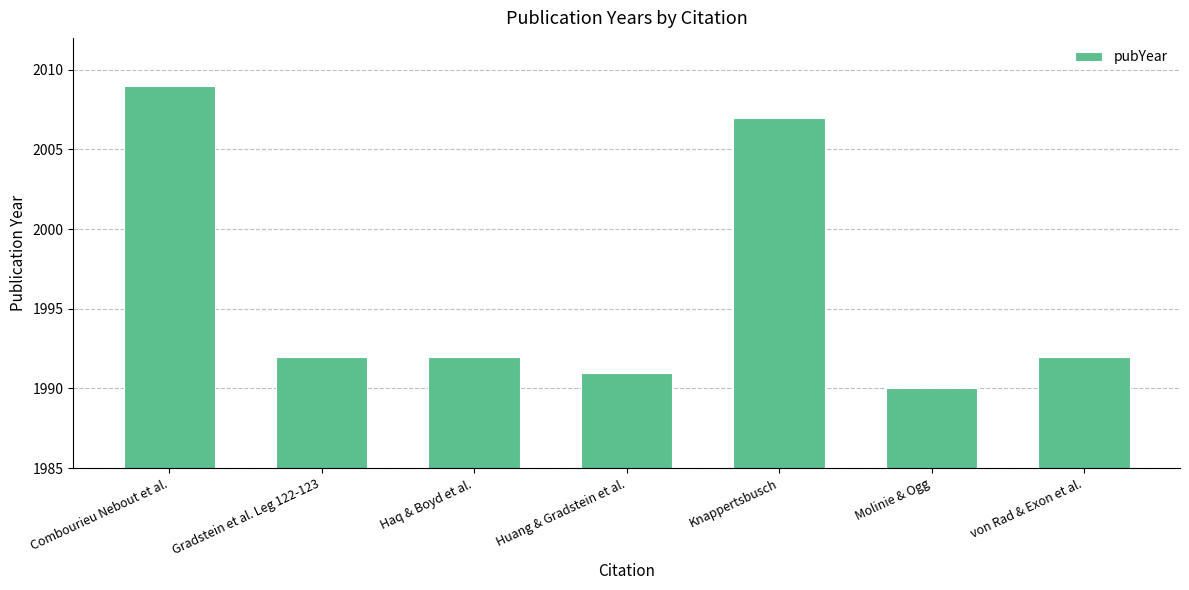

How many distinct data groups are displayed?

1